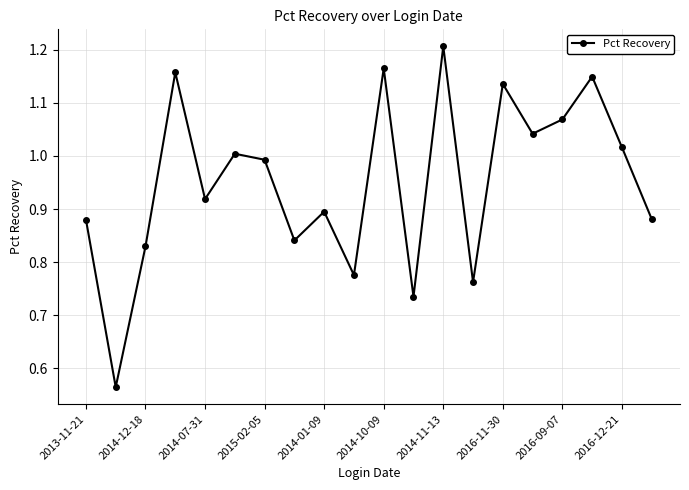

How many interior local valleys (lower than both neighbors) does the data have?

7